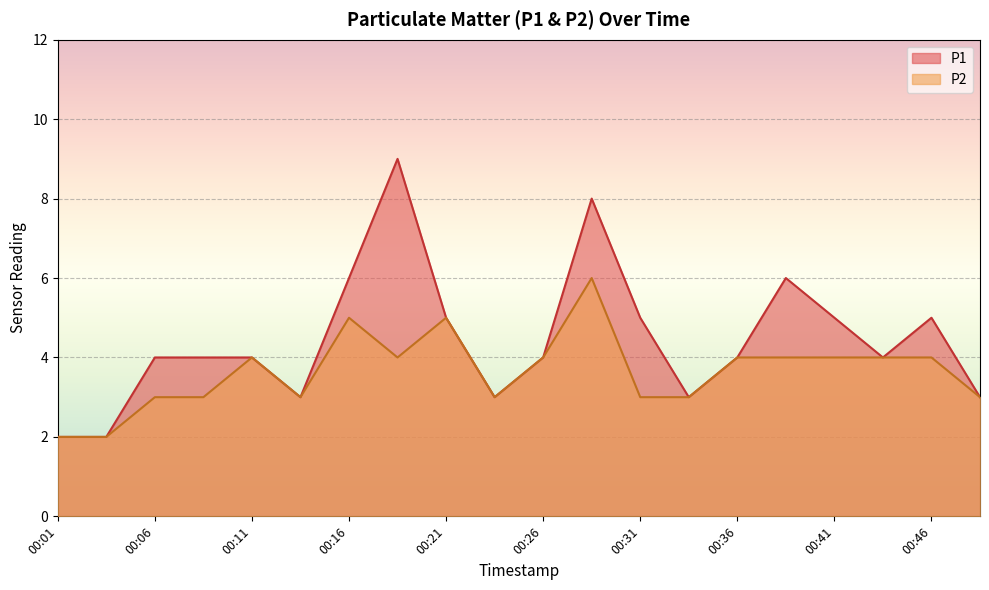

What are all the series names shown in the legend?

P1, P2